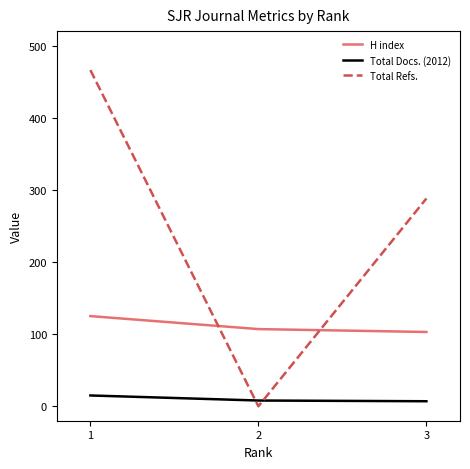

Between 2 and 3, which series saw the biggest shift?

Total Refs.